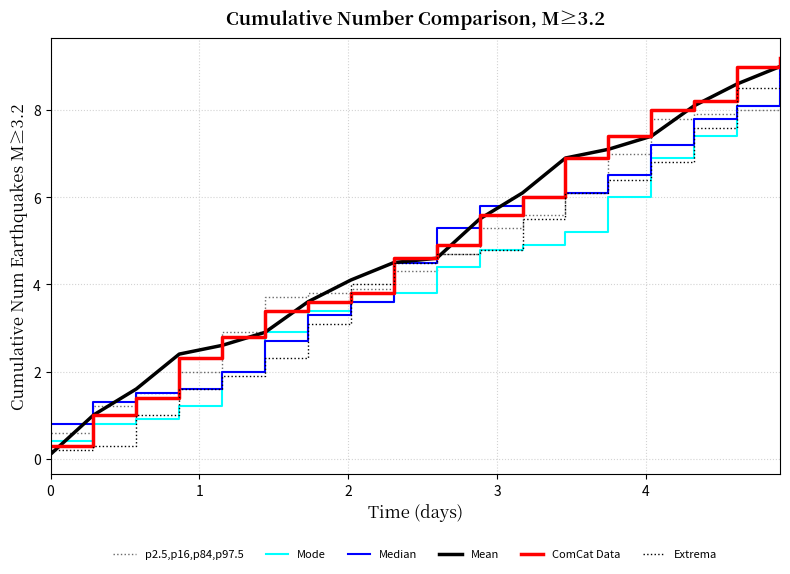

What is the maximum value shown in the chart?

9.2